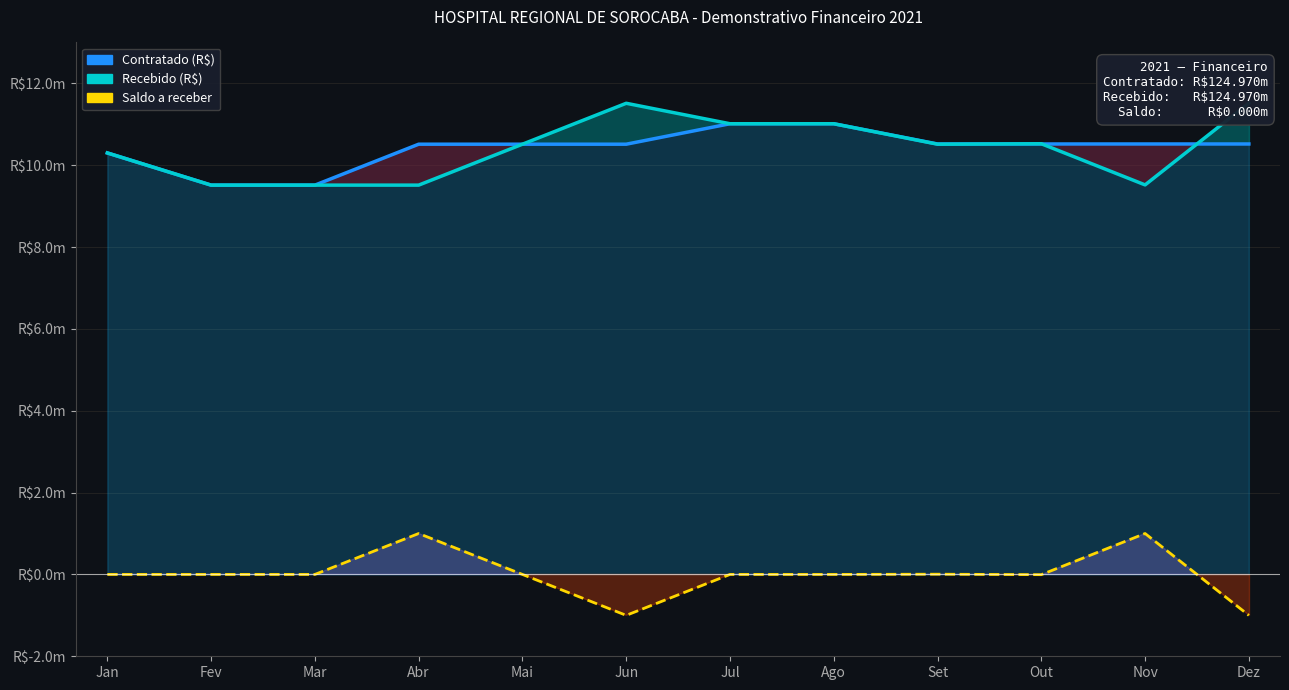

How many data points in Recebido (R$) are above 10513455?

5